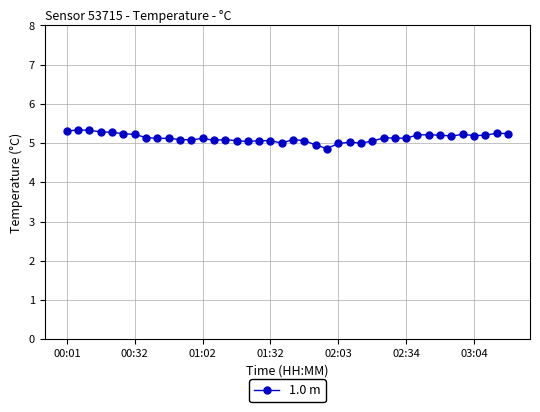

What is the average value?

5.1